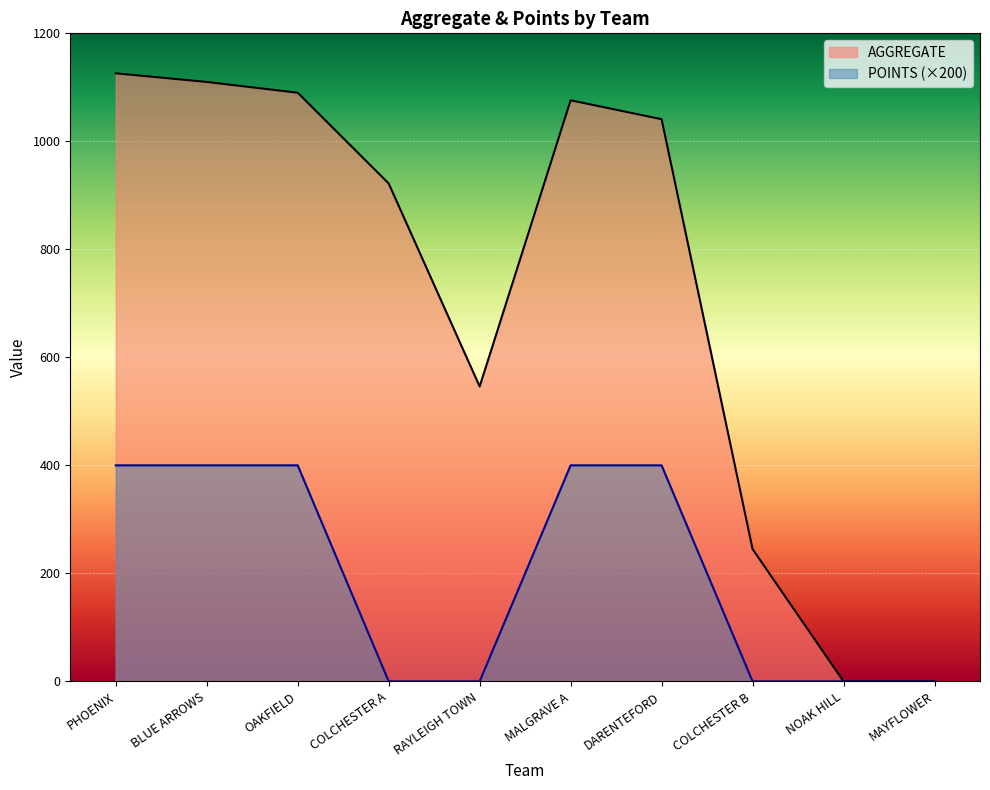

At which category is the sum across all series the highest?

PHOENIX